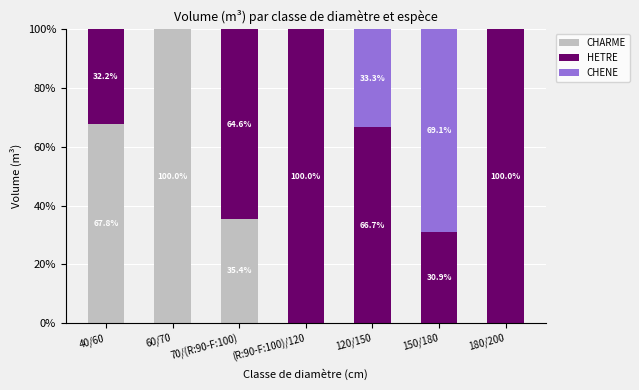

At which label is CHARME closest to 50?

70/(R:90-F:100)